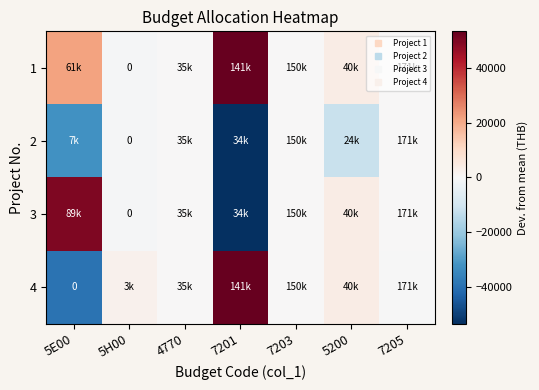

How many categories are shown in the chart?

7